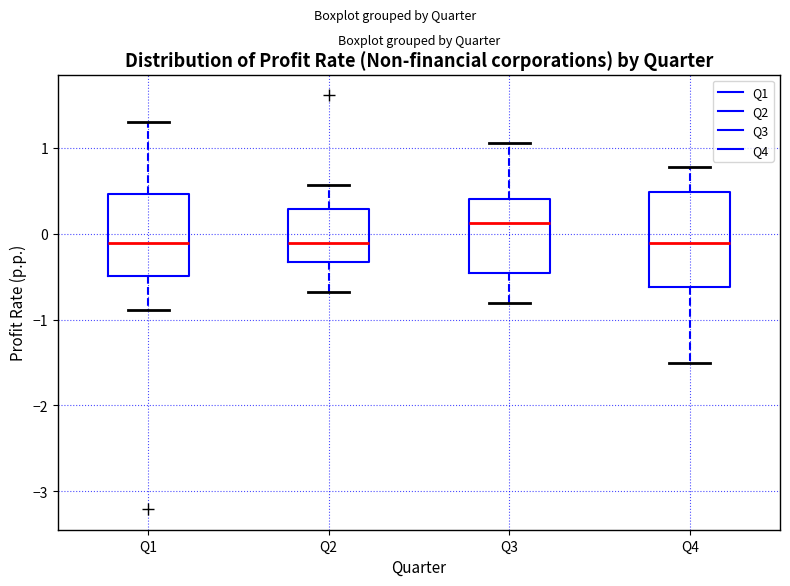

Reading left to right, transcribe this box plot: for each box, give where its median line is, the range the box spans, and where its two whiskers end, as read against the y-axis. The values are not printed on the chart, so give them approximately, as read against the axis.

Q1: median -0.1, box -0.5 to 0.5, whiskers -0.9 to 1.3
Q2: median -0.1, box -0.3 to 0.3, whiskers -0.7 to 0.6
Q3: median 0.1, box -0.5 to 0.4, whiskers -0.8 to 1.1
Q4: median -0.1, box -0.6 to 0.5, whiskers -1.5 to 0.8